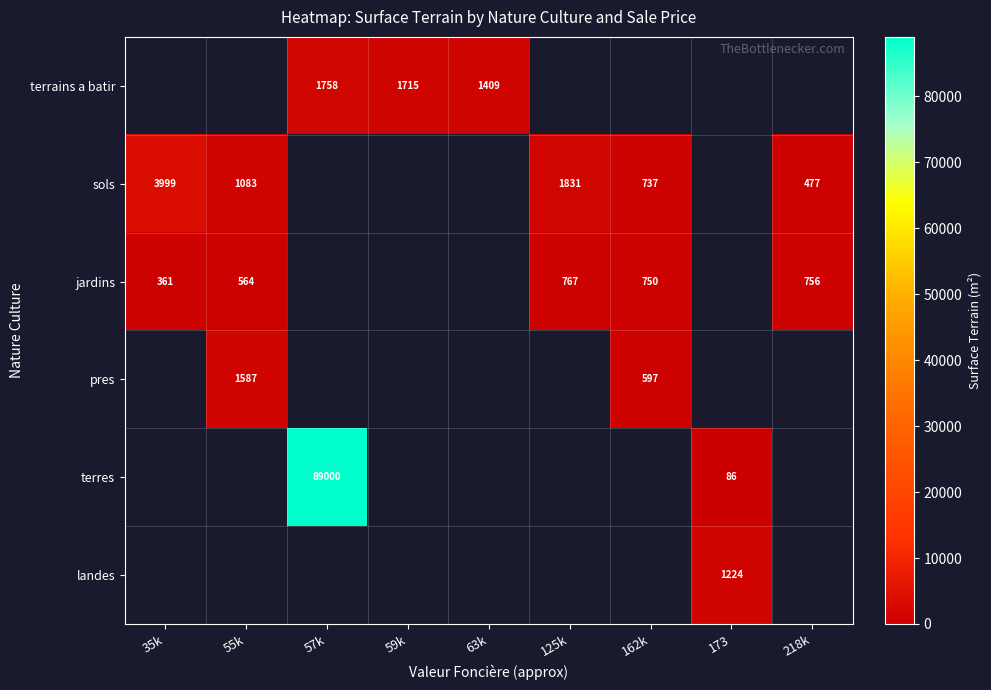

Is it true that jardins equals 1335 at 162k?

False